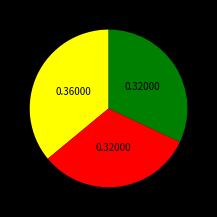

Is there a majority slice in this chart?

No